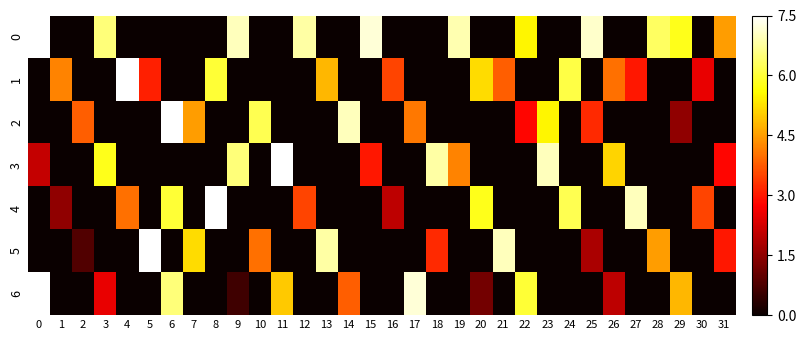

Reading right to left, list all the values displayed in this chart.

0: 31=4.5	30=0.0	29=5.8	28=6.3	27=0.0	26=0.0	25=7.1	24=0.0	23=0.0	22=5.5	21=0.0	20=0.0	19=6.9	18=0.0	17=0.0	16=0.0	15=7.2	14=0.0	13=0.0	12=6.8	11=0.0	10=0.0	9=7.0	8=0.0	7=0.0	6=0.0	5=0.0	4=0.0	3=6.5	2=0.0	1=0.0	0=7.5
1: 31=0.0	30=2.5	29=0.0	28=0.0	27=3.0	26=4.0	25=0.0	24=6.1	23=0.0	22=0.0	21=3.8	20=5.2	19=0.0	18=0.0	17=0.0	16=3.5	15=0.0	14=0.0	13=4.8	12=0.0	11=0.0	10=0.0	9=0.0	8=6.0	7=0.0	6=0.0	5=3.1	4=7.5	3=0.0	2=0.0	1=4.2	0=0.0
2: 31=0.0	30=0.0	29=1.5	28=0.0	27=0.0	26=0.0	25=3.2	24=0.0	23=5.5	22=2.8	21=0.0	20=0.0	19=0.0	18=0.0	17=4.1	16=0.0	15=0.0	14=7.0	13=0.0	12=0.0	11=0.0	10=6.2	9=0.0	8=0.0	7=4.5	6=7.5	5=0.0	4=0.0	3=0.0	2=3.8	1=0.0	0=0.0
3: 31=2.8	30=0.0	29=0.0	28=0.0	27=0.0	26=5.1	25=0.0	24=0.0	23=7.0	22=0.0	21=0.0	20=0.0	19=4.2	18=6.8	17=0.0	16=0.0	15=3.0	14=0.0	13=0.0	12=0.0	11=7.5	10=0.0	9=6.5	8=0.0	7=0.0	6=0.0	5=0.0	4=0.0	3=5.8	2=0.0	1=0.0	0=2.1
4: 31=0.0	30=3.5	29=0.0	28=0.0	27=7.0	26=0.0	25=0.0	24=6.2	23=0.0	22=0.0	21=0.0	20=5.8	19=0.0	18=0.0	17=0.0	16=2.0	15=0.0	14=0.0	13=0.0	12=3.5	11=0.0	10=0.0	9=0.0	8=7.5	7=0.0	6=6.0	5=0.0	4=4.0	3=0.0	2=0.0	1=1.5	0=0.0
5: 31=3.0	30=0.0	29=0.0	28=4.5	27=0.0	26=0.0	25=1.8	24=0.0	23=0.0	22=0.0	21=7.0	20=0.0	19=0.0	18=3.2	17=0.0	16=0.0	15=0.0	14=0.0	13=6.8	12=0.0	11=0.0	10=4.0	9=0.0	8=0.0	7=5.2	6=0.0	5=7.5	4=0.0	3=0.0	2=0.8	1=0.0	0=0.0
6: 31=0.0	30=0.0	29=4.8	28=0.0	27=0.0	26=2.0	25=0.0	24=0.0	23=0.0	22=6.0	21=0.0	20=1.2	19=0.0	18=0.0	17=7.2	16=0.0	15=0.0	14=3.8	13=0.0	12=0.0	11=5.0	10=0.0	9=0.6	8=0.0	7=0.0	6=6.5	5=0.0	4=0.0	3=2.5	2=0.0	1=0.0	0=7.5